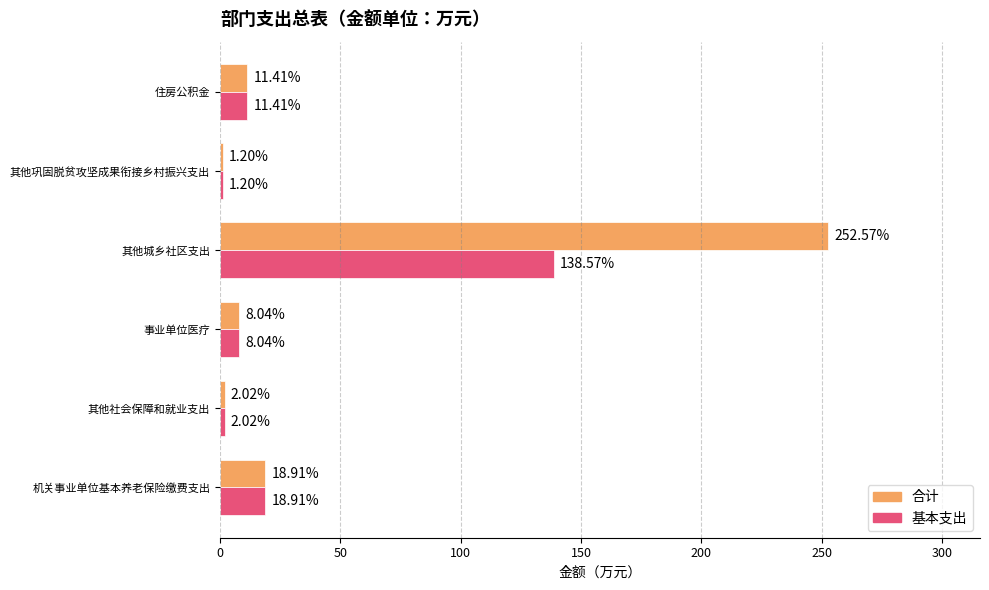

List the series in order of their overall mean, highest first.

合计, 基本支出